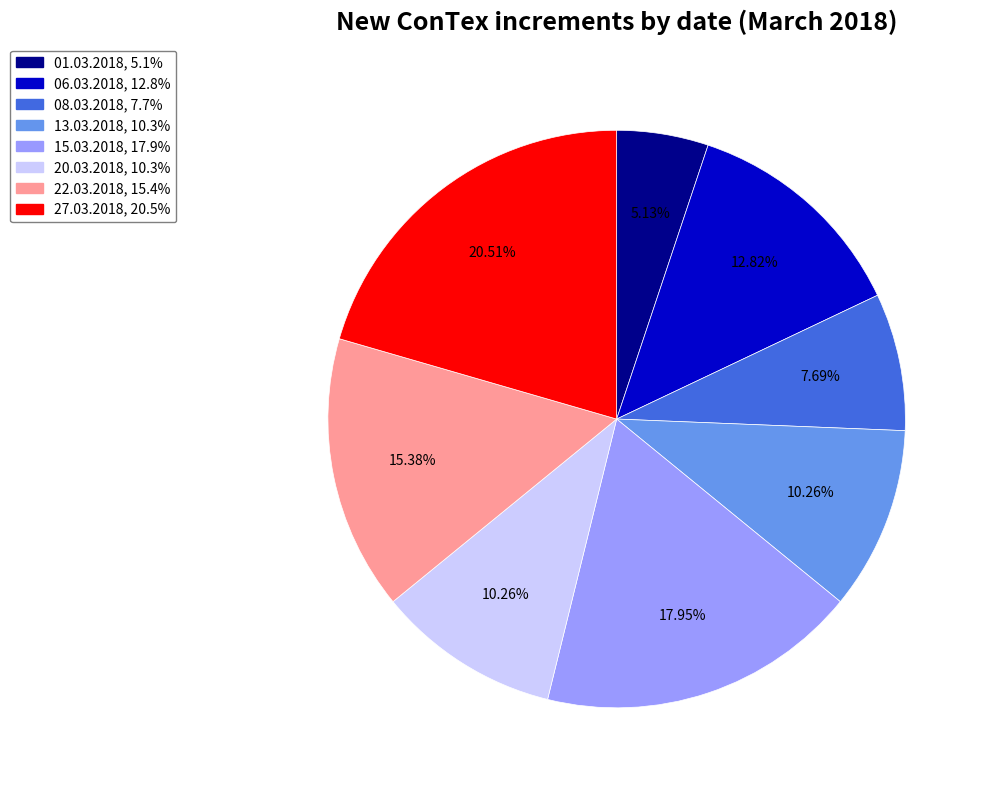

Does any single category account for the majority?

No